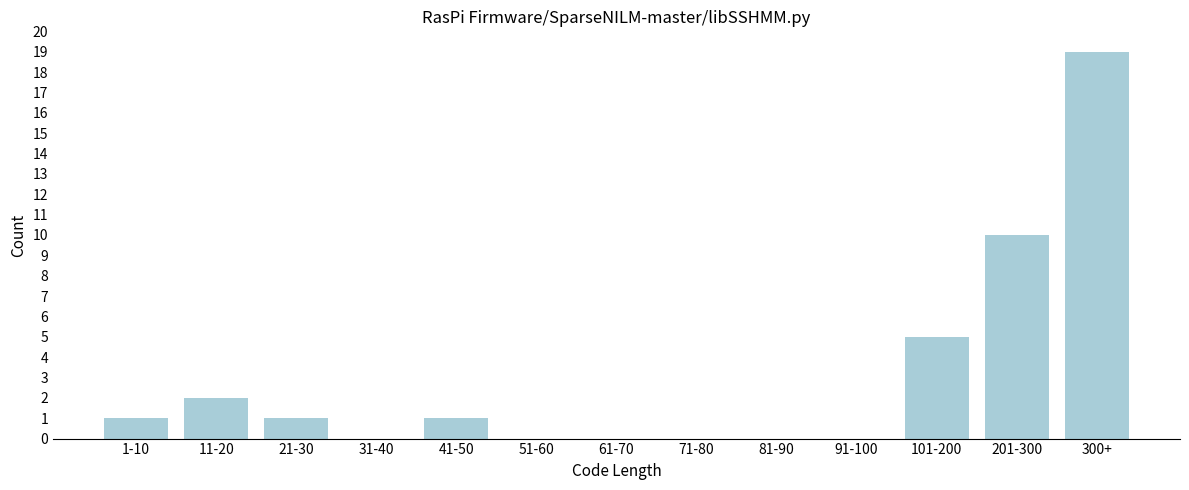

Reading right to left, transcribe all the data shown in this chart.

300+=19	201-300=10	101-200=5	91-100=0	81-90=0	71-80=0	61-70=0	51-60=0	41-50=1	31-40=0	21-30=1	11-20=2	1-10=1